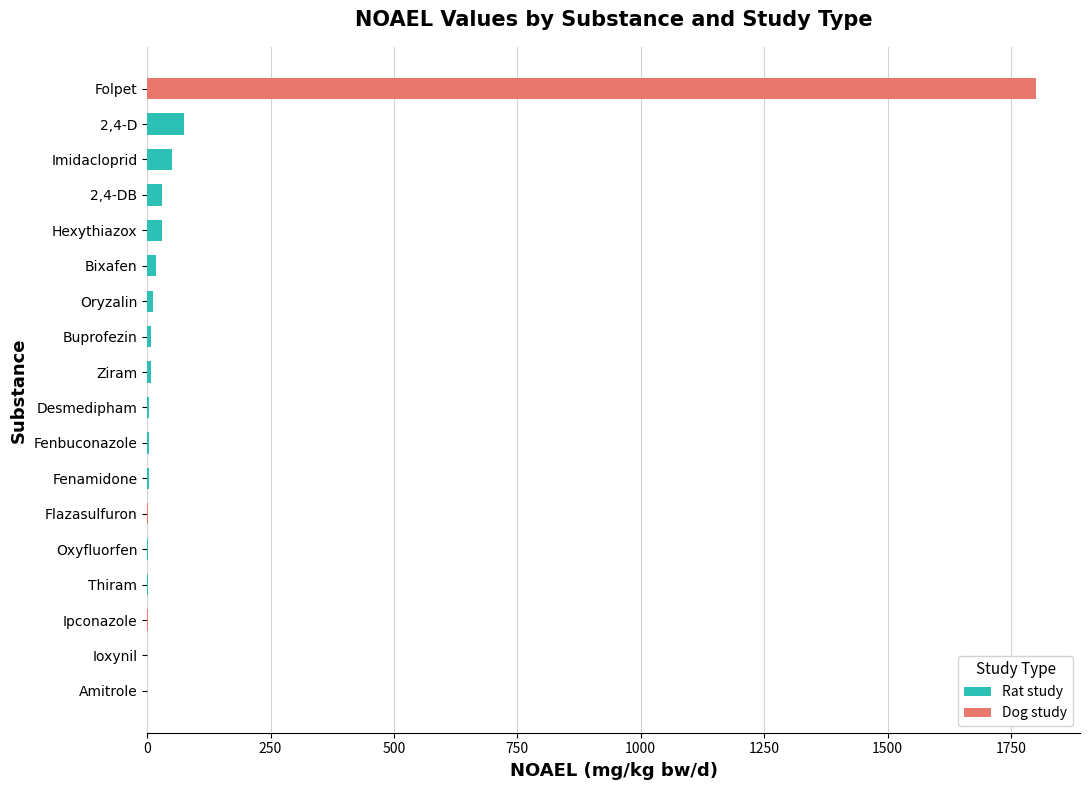

True or false: Rat study has a value of 51.3 at Imidacloprid.

True